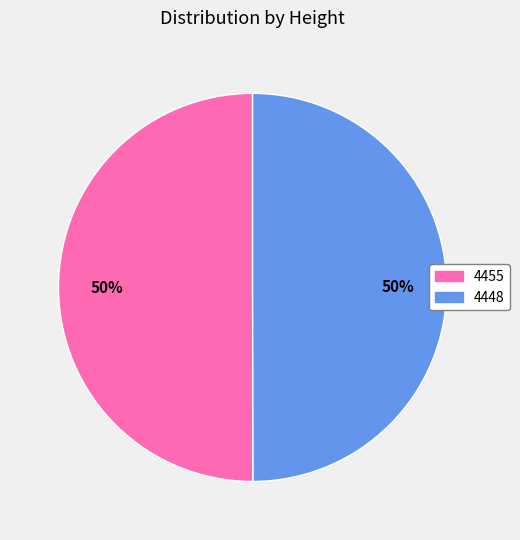

To the nearest percent, what percentage of the pie is 4455?

50%